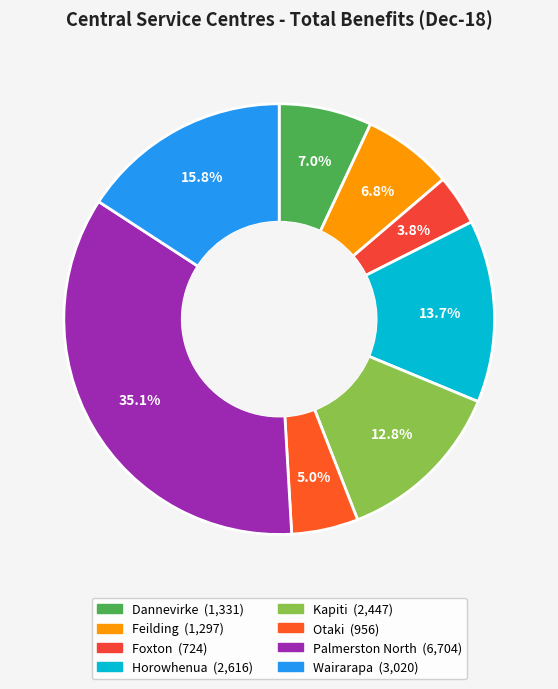

What percentage is the Otaki slice, to the nearest percent?

5%